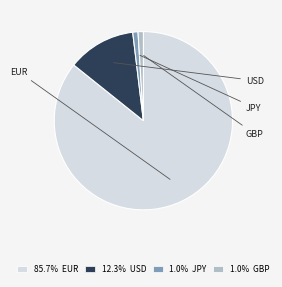

Is there a majority slice in this chart?

Yes